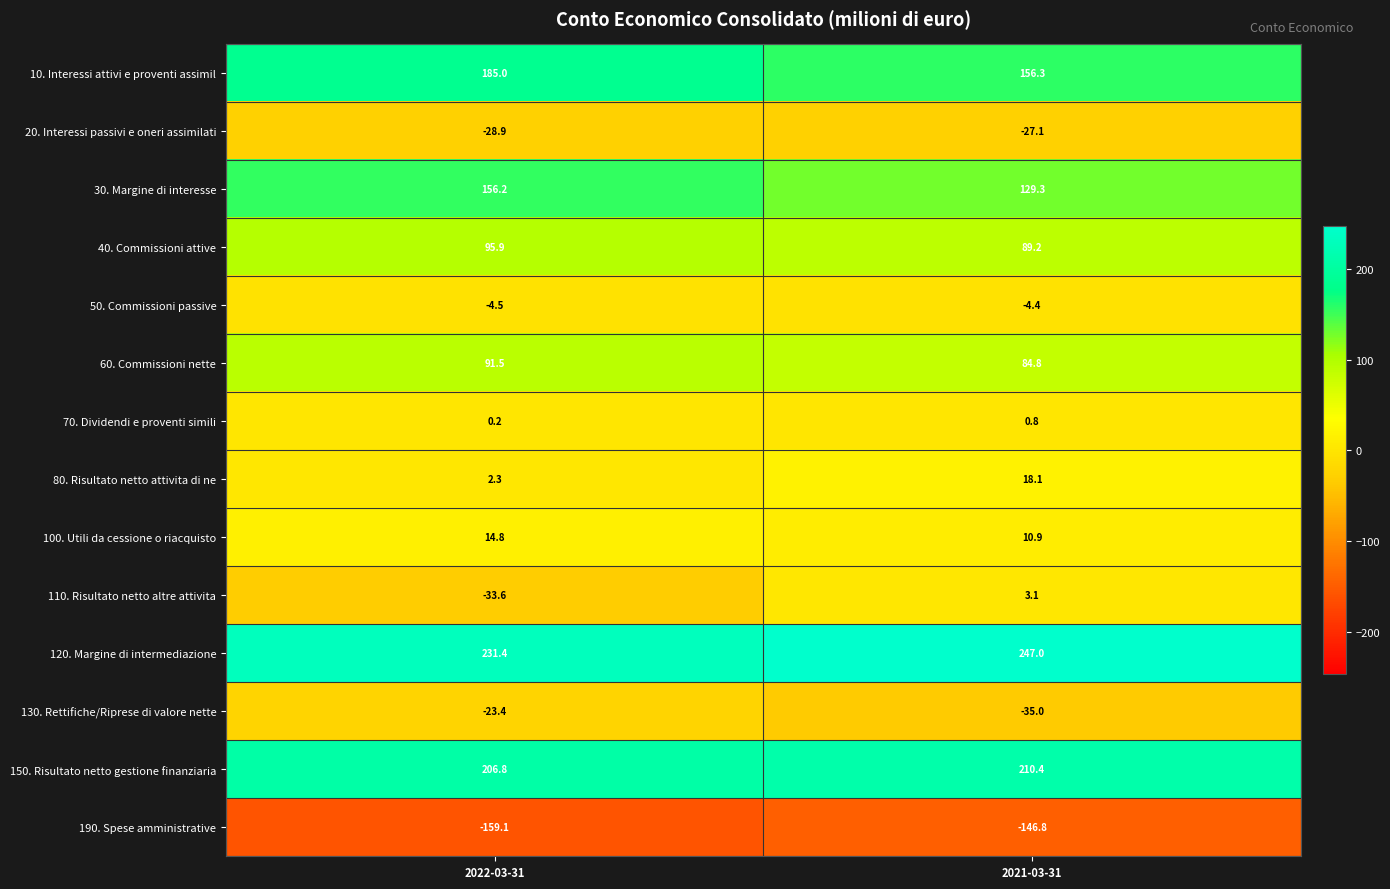

The 80. Risultato netto attivita di ne series shows 24.9 at 2021-03-31. True or false?

False